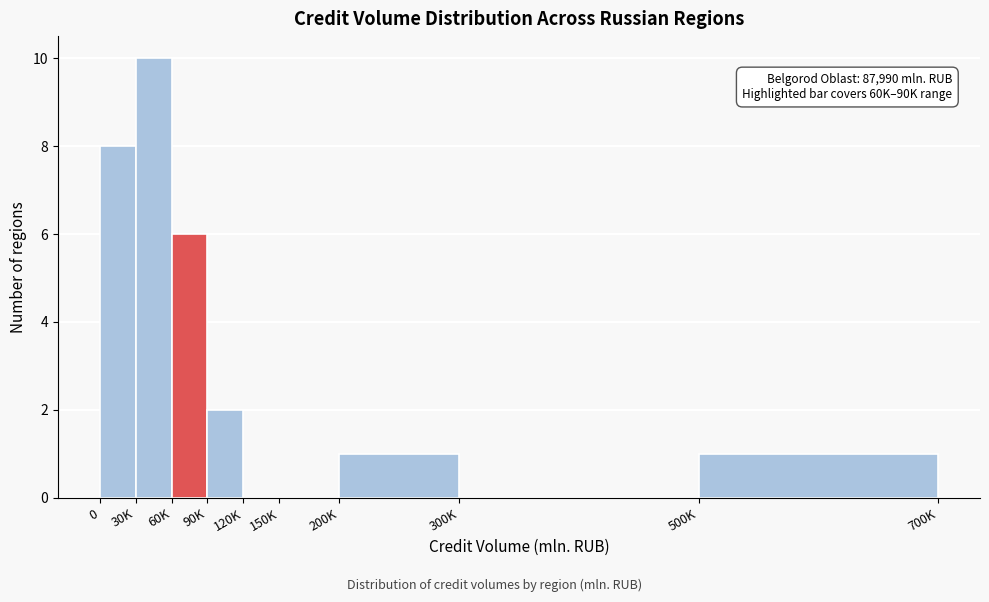

Reading left to right, transcribe all the data shown in this chart.

0=8	30K=10	60K=6	90K=2	120K=0	150K=0	200K=1	300K=0	500K=1